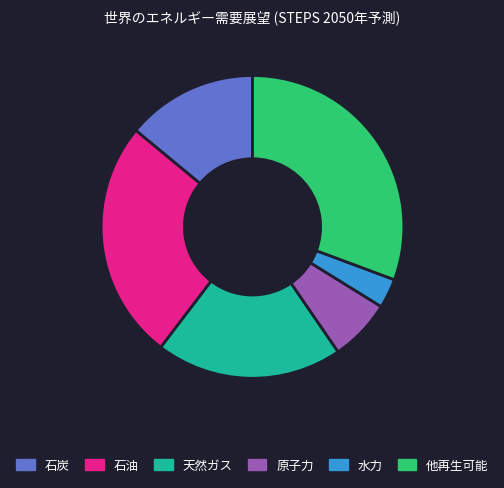

How many segments does this pie chart have?

6